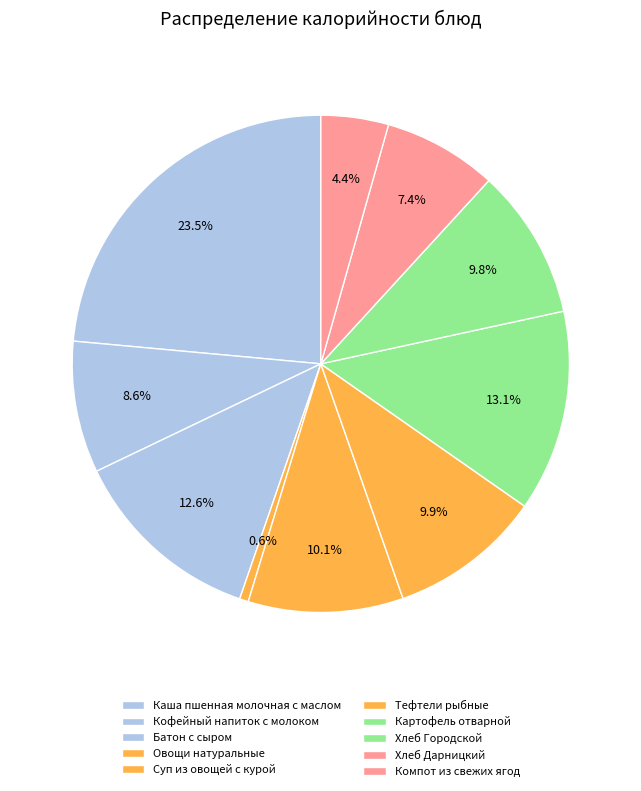

Rank the categories by value from highest to lowest.

Каша пшенная молочная с маслом, Картофель отварной, Батон с сыром, Суп из овощей с курой, Тефтели рыбные, Хлеб Городской, Кофейный напиток с молоком, Хлеб Дарницкий, Компот из свежих ягод, Овощи натуральные